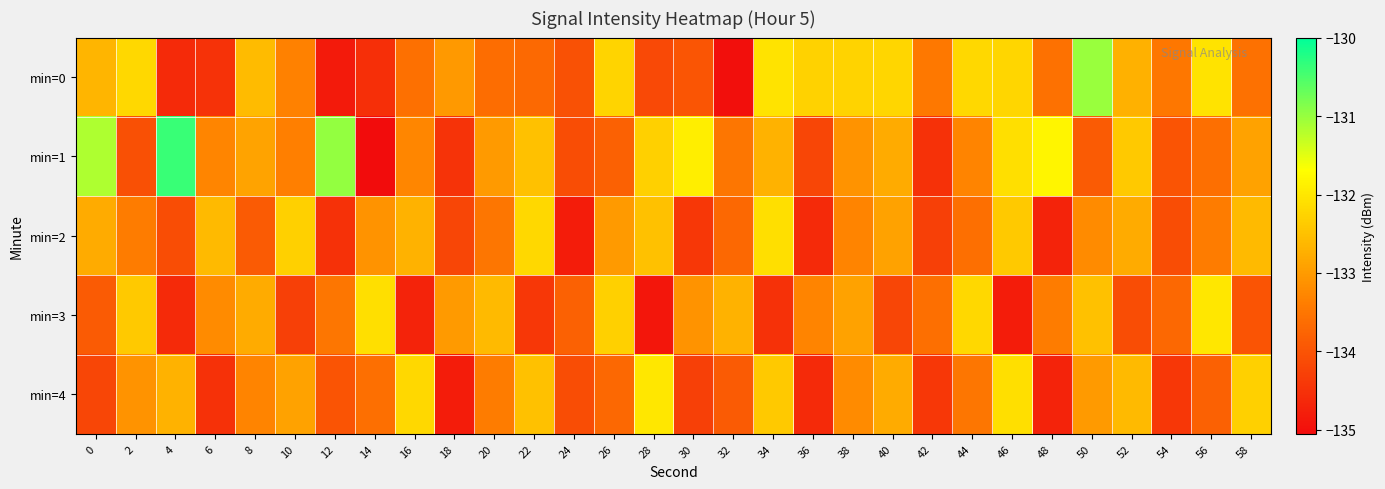

Which category has the highest value across all series?

4